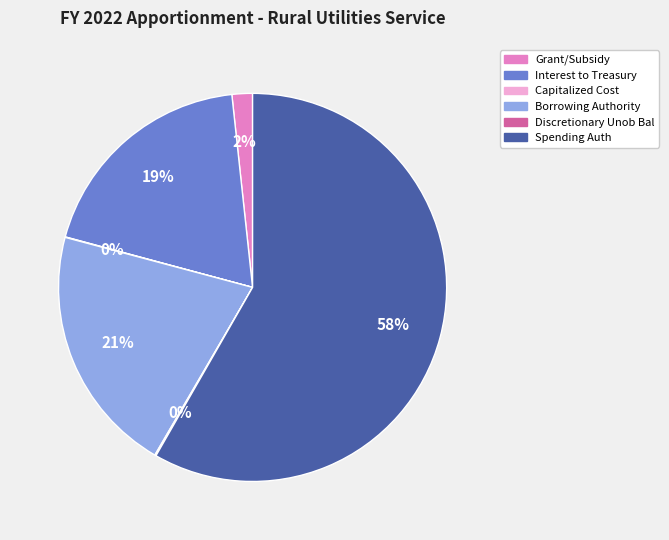

Which slice is the largest?

Spending Auth